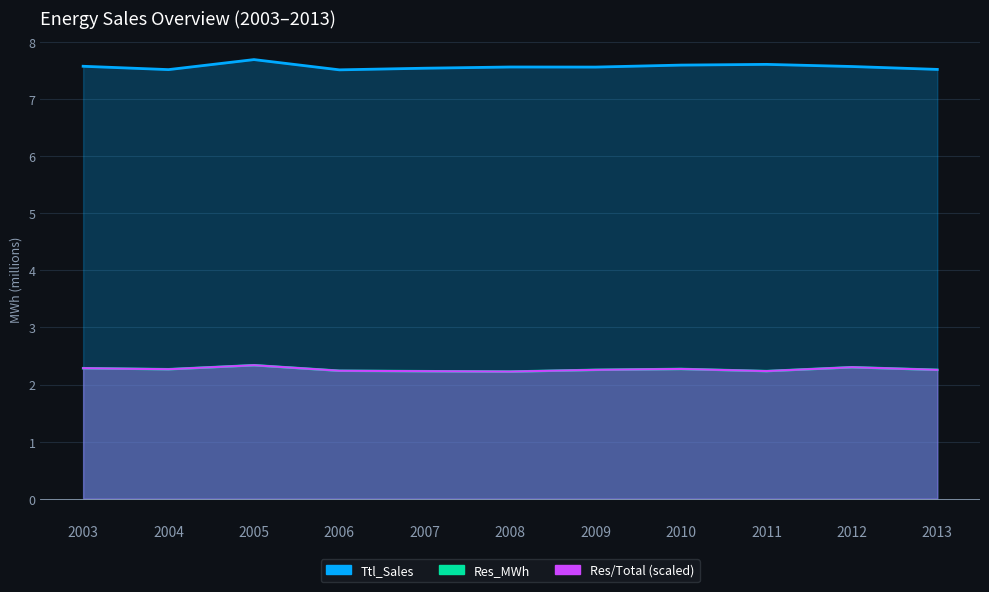

Where is the first local minimum for Ttl_Sales?

2004